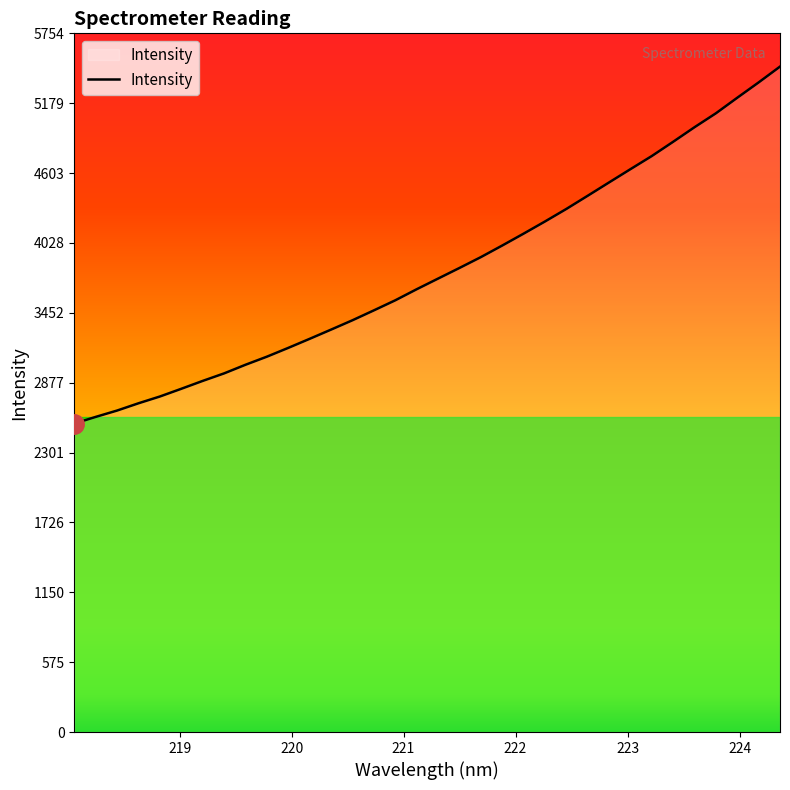

What is the smallest value displayed?

2540.4